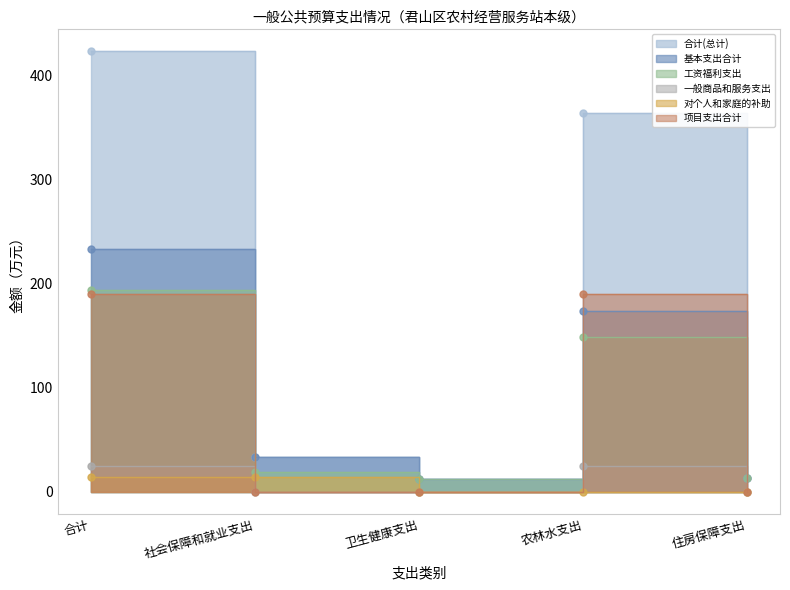

How many values in the 合计(总计) series exceed 33?

3